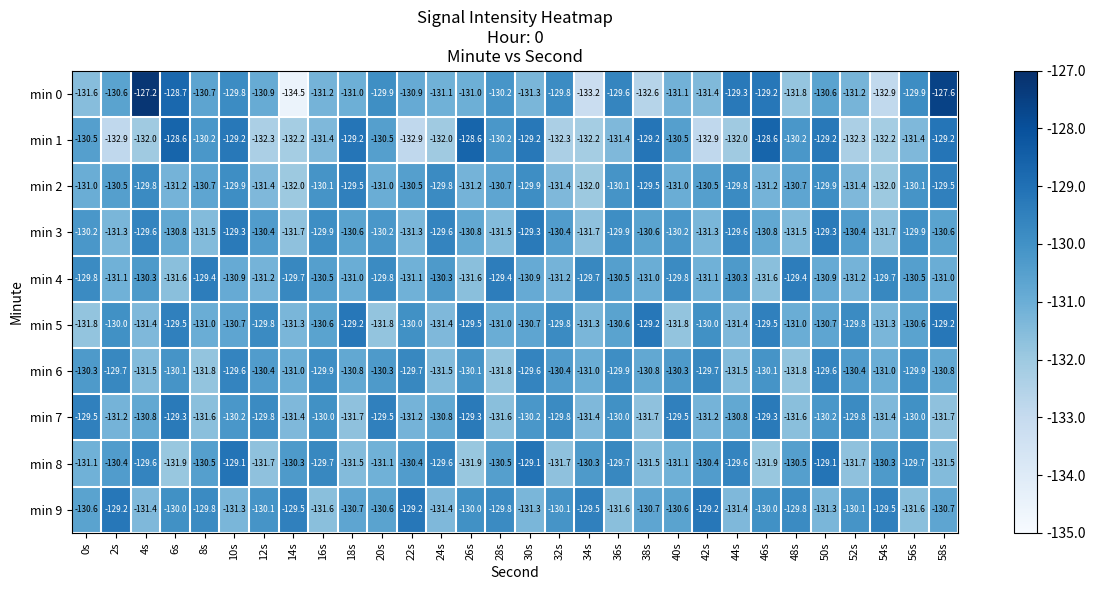

At 22s, list the series in order from largest to smallest.

min 9, min 6, min 5, min 8, min 2, min 0, min 4, min 7, min 3, min 1